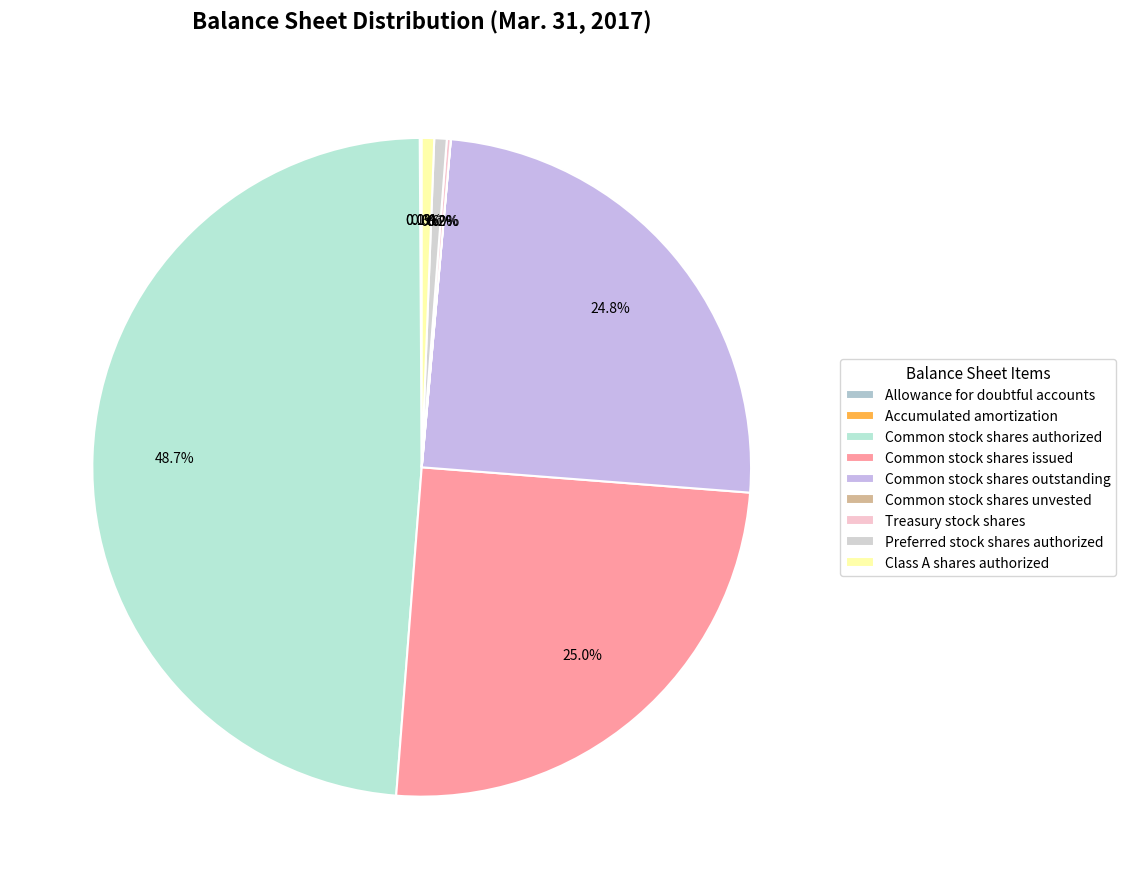

What is the change in value from Common stock shares authorized to Preferred stock shares authorized?

-395000000